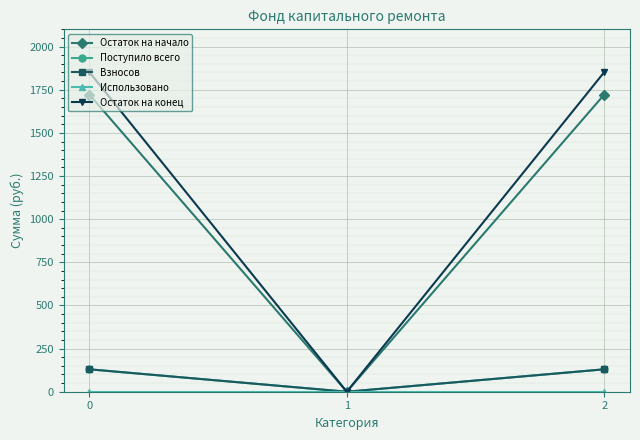

Is this an area chart (filled region under the line)?

No